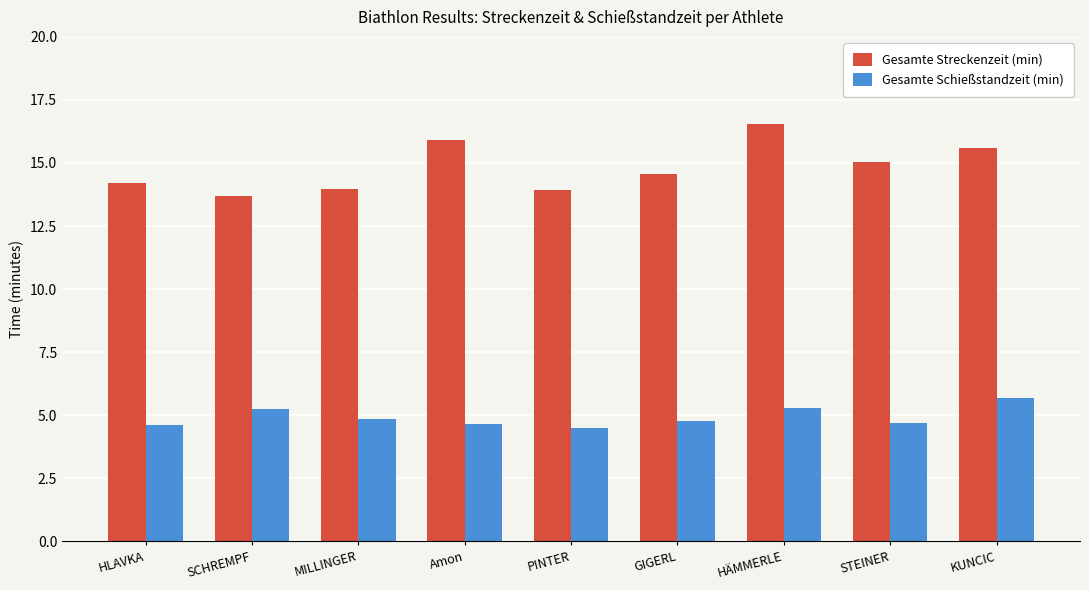

What is the difference between the maximum and second lowest values in the Gesamte Streckenzeit (min) series?

2.6